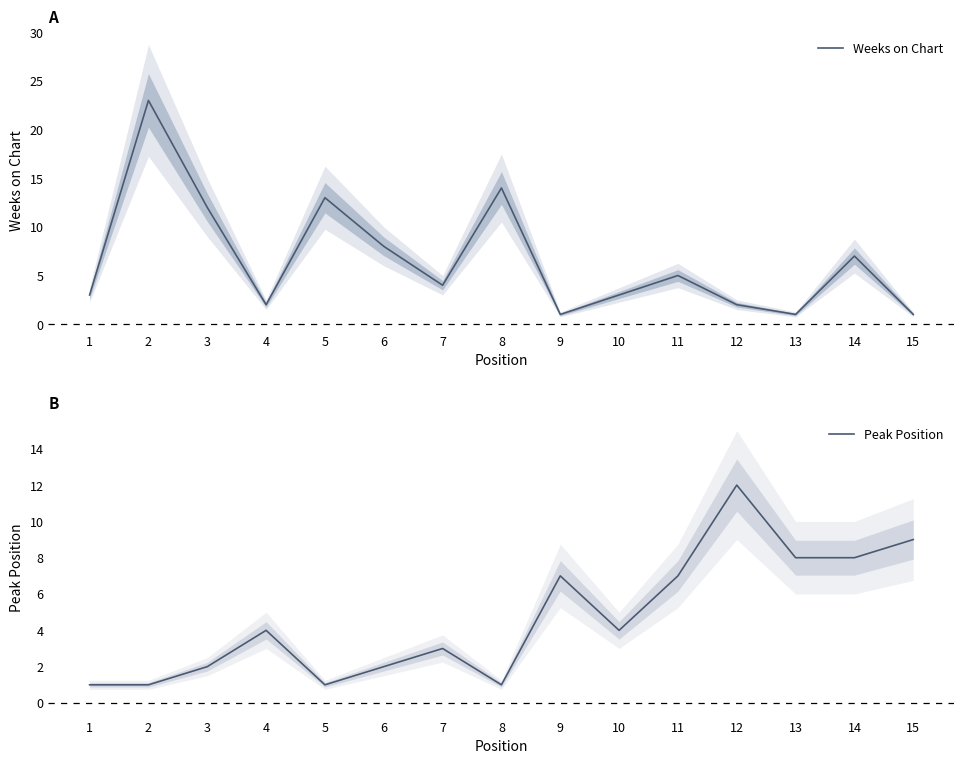

How many lines are shown in the chart?

2